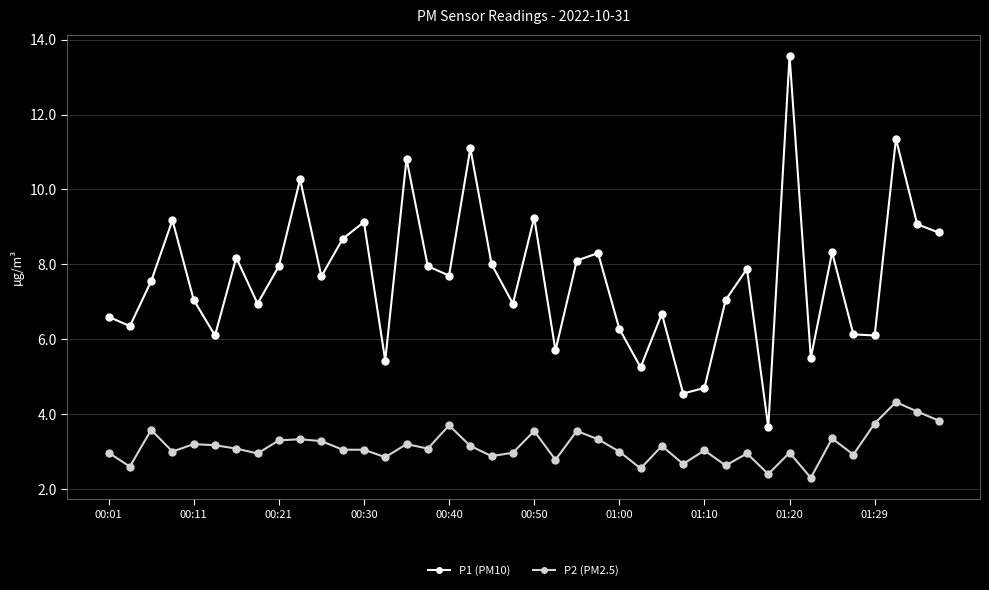

True or false: P2 (PM2.5) and P1 (PM10) intersect in this chart.

False